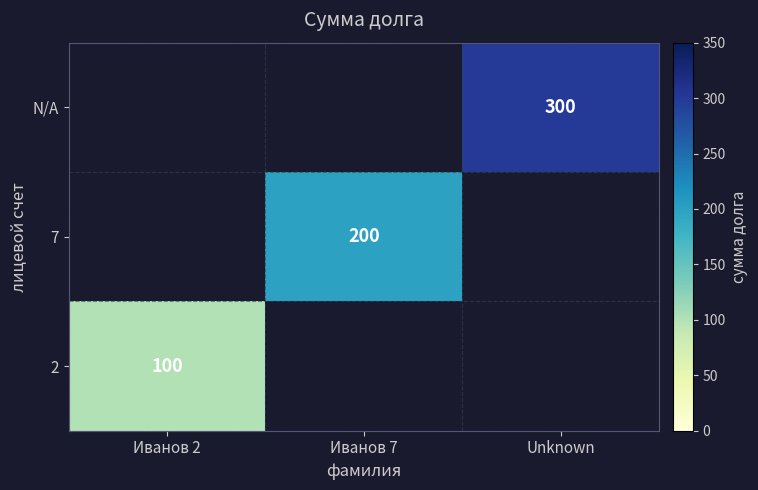

What is the minimum value shown in the chart?

100.0